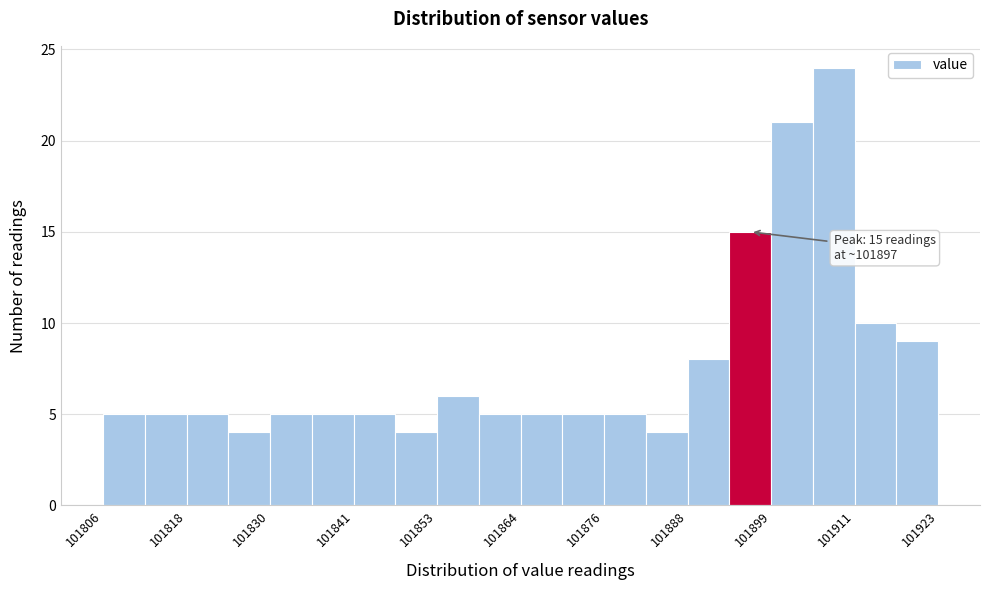

Read against the x-axis, roughly where is the centre of the tallest bar?

101908